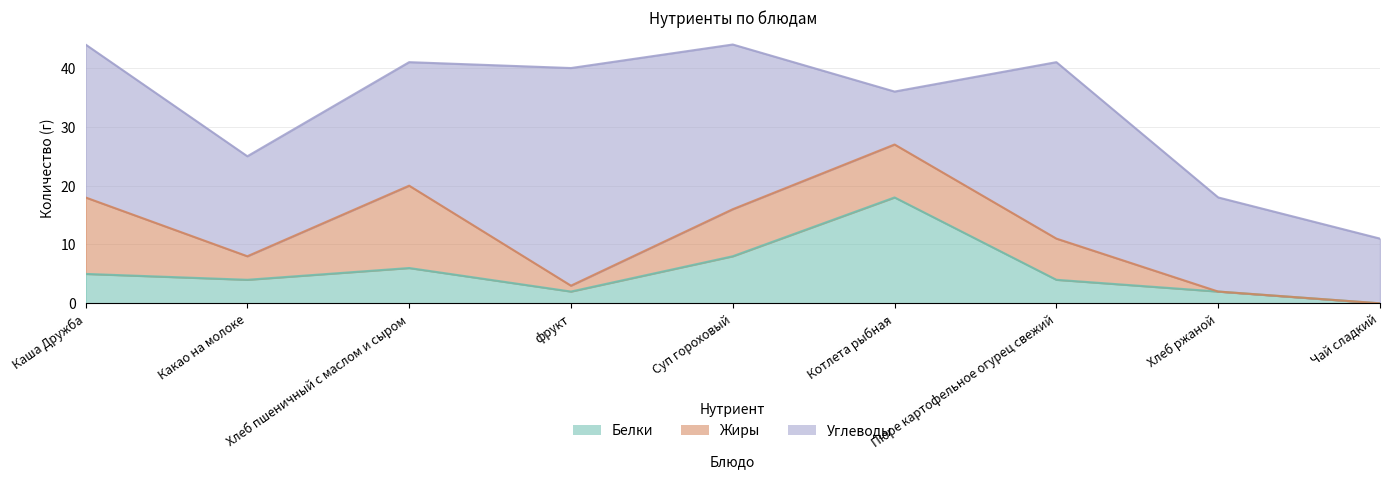

The Белки series shows 2 at Суп гороховый. True or false?

False